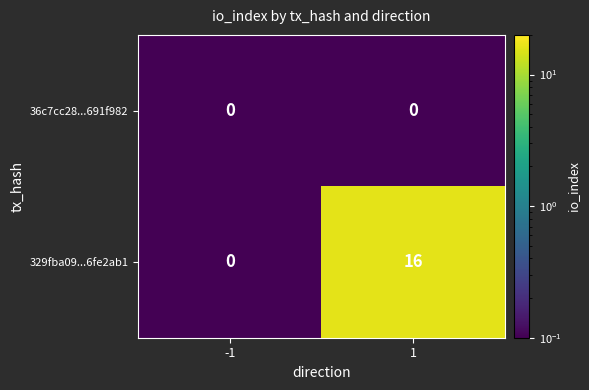

True or false: 329fba09...6fe2ab1 has a value of 28 at 1.

False